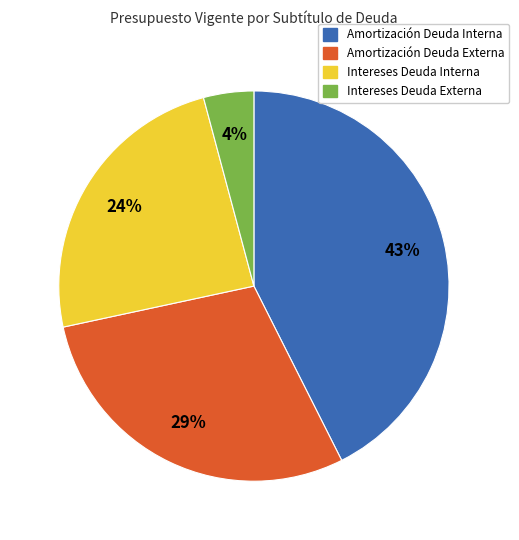

Count the number of slices in the pie.

4